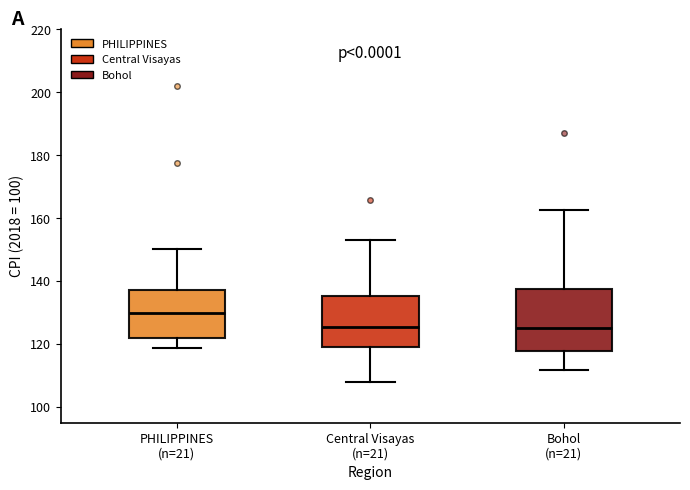

Where is the lower edge of the box for PHILIPPINES (n=21) on the y-axis? The values are not printed on the chart, so give them approximately, as read against the axis.

122